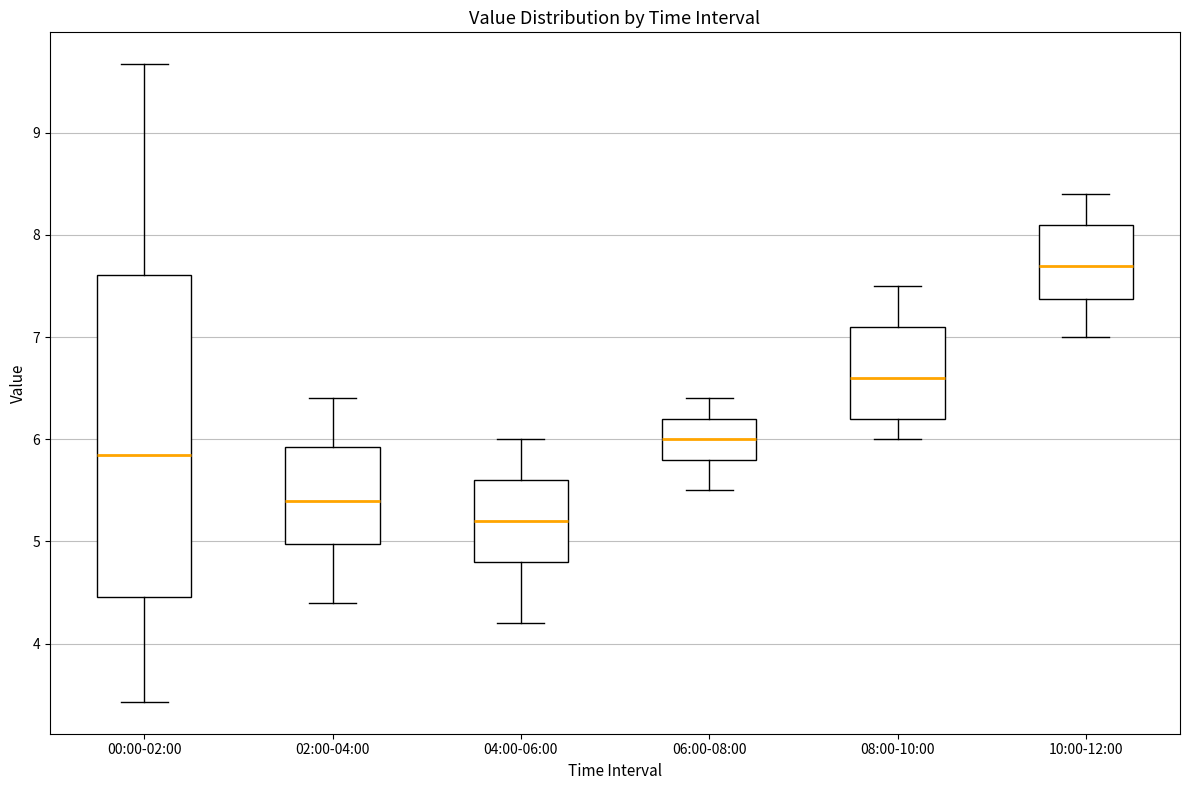

Reading left to right, transcribe this box plot: for each box, give where its median line is, the range the box spans, and where its two whiskers end, as read against the y-axis. The values are not printed on the chart, so give them approximately, as read against the axis.

00:00-02:00: median 5.9, box 4.5 to 7.6, whiskers 3.4 to 9.7
02:00-04:00: median 5.4, box 5.0 to 5.9, whiskers 4.4 to 6.4
04:00-06:00: median 5.2, box 4.8 to 5.6, whiskers 4.2 to 6.0
06:00-08:00: median 6.0, box 5.8 to 6.2, whiskers 5.5 to 6.4
08:00-10:00: median 6.6, box 6.2 to 7.1, whiskers 6.0 to 7.5
10:00-12:00: median 7.7, box 7.4 to 8.1, whiskers 7.0 to 8.4